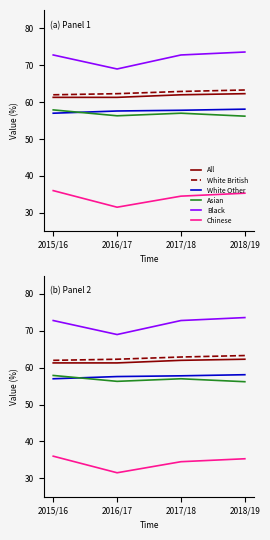

Is it true that White Other equals 23.5 at 2018/19?

False